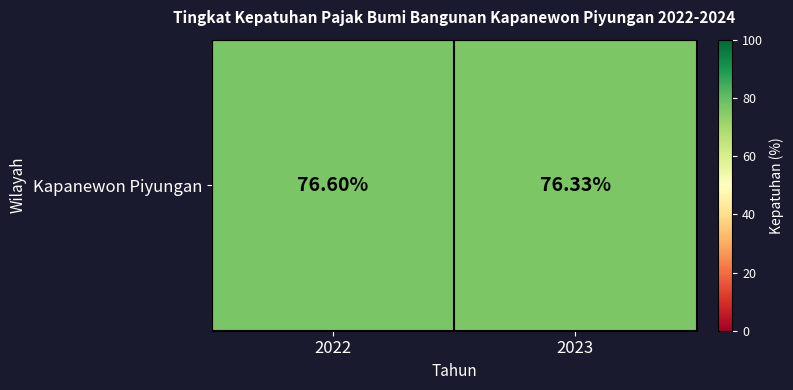

What is the difference between the maximum and minimum values?

0.3